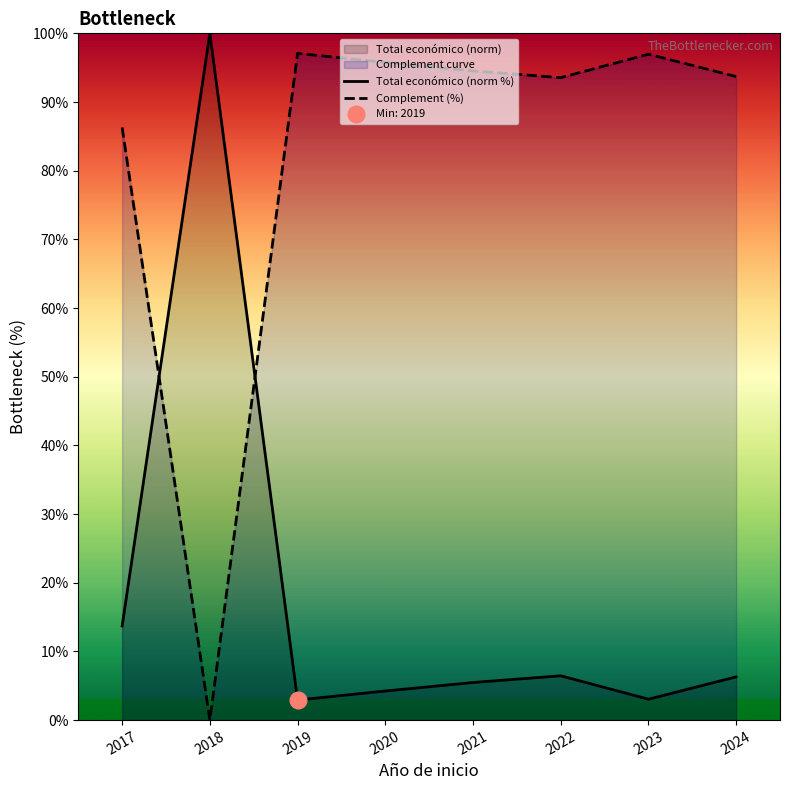

Reading left to right, what are all the values shown in this chart?

Total económico (norm %): 2017=13.7	2018=100.0	2019=2.9	2020=4.2	2021=5.5	2022=6.5	2023=3.0	2024=6.3
Complement (%): 2017=86.3	2018=0.0	2019=97.1	2020=95.8	2021=94.5	2022=93.5	2023=97.0	2024=93.7